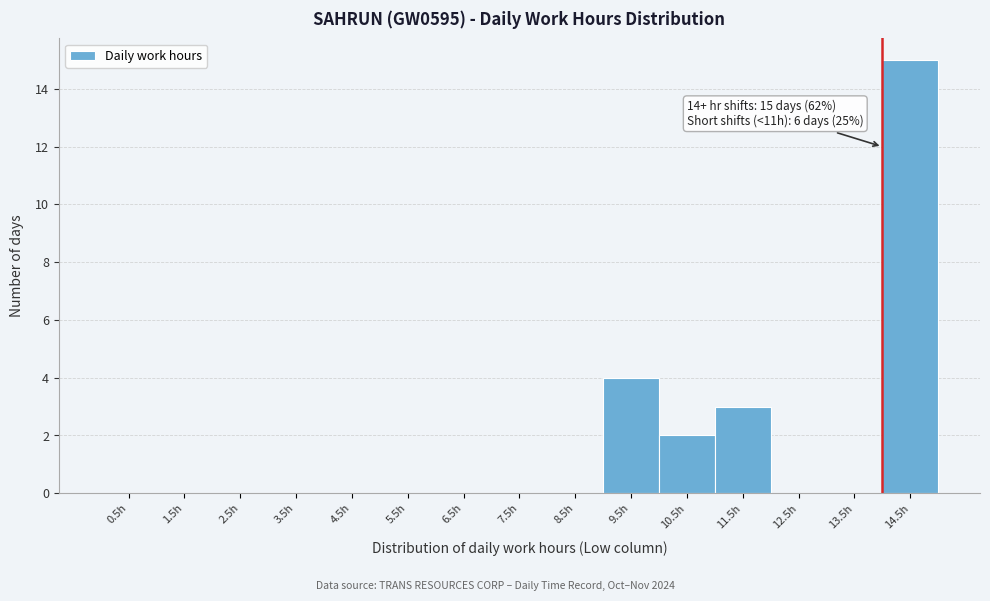

Which range on the x-axis has the tallest bar?

14 to 15